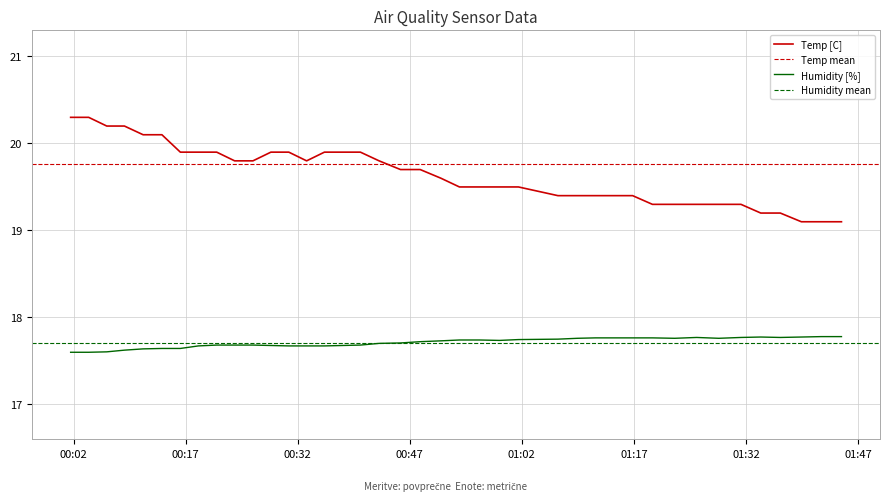

Reading left to right, list all the values displayed in this chart.

Temp: 20.3	20.3	20.2	20.2	20.1	20.1	19.9	19.9	19.9	19.8	19.8	19.9	19.9	19.8	19.9	19.9	19.9	19.8	19.7	19.7	19.6	19.5	19.5	19.5	19.5	19.4	19.4	19.4	19.4	19.4	19.3	19.3	19.3	19.3	19.3	19.2	19.2	19.1	19.1	19.1
Humidity: 17.6	17.6	17.6	17.6	17.6	17.6	17.6	17.7	17.7	17.7	17.7	17.7	17.7	17.7	17.7	17.7	17.7	17.7	17.7	17.7	17.7	17.7	17.7	17.7	17.7	17.8	17.8	17.8	17.8	17.8	17.8	17.8	17.8	17.8	17.8	17.8	17.8	17.8	17.8	17.8